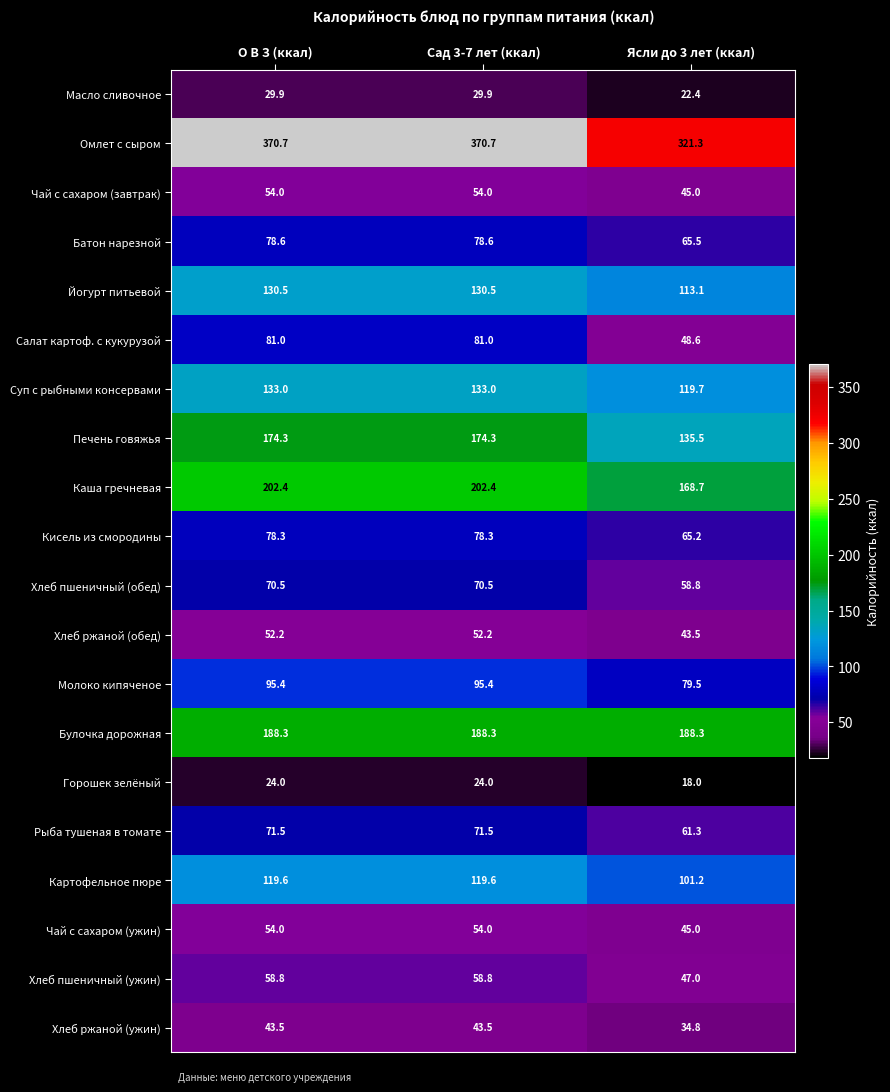

Where does the Кисель из смородины series first go above 78?

О В З (ккал)